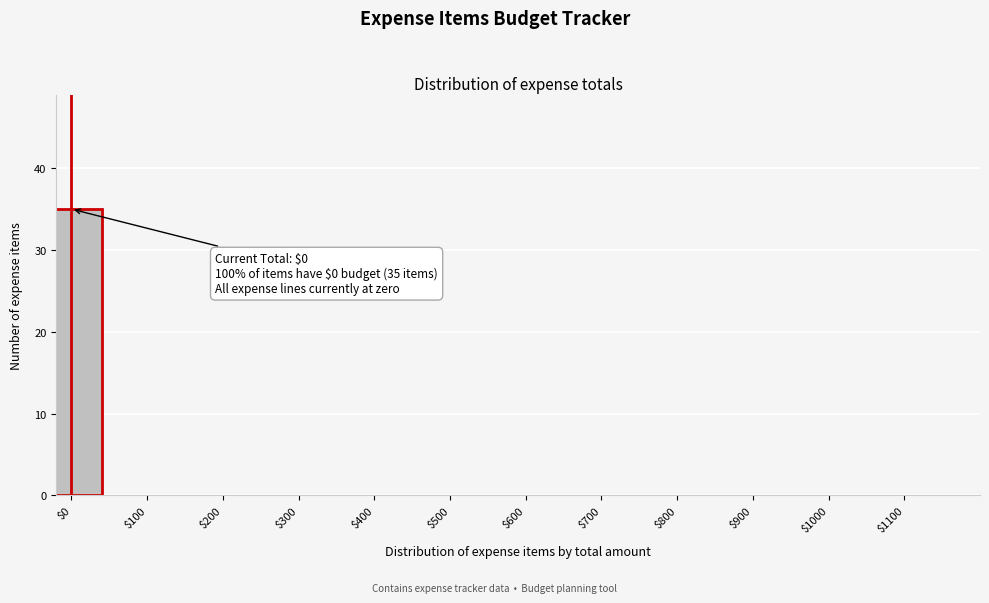

True or false: the data shows 0 at $1000.

True